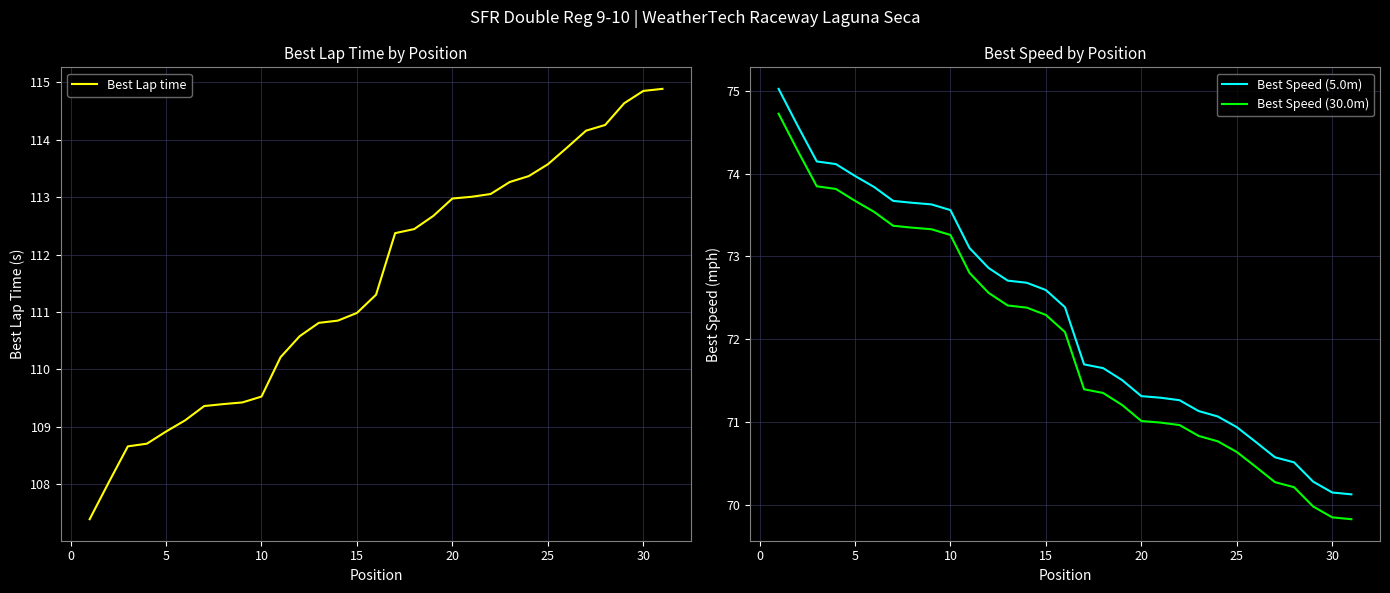

What is the highest value of the Best Speed (30.0m) series?

74.7